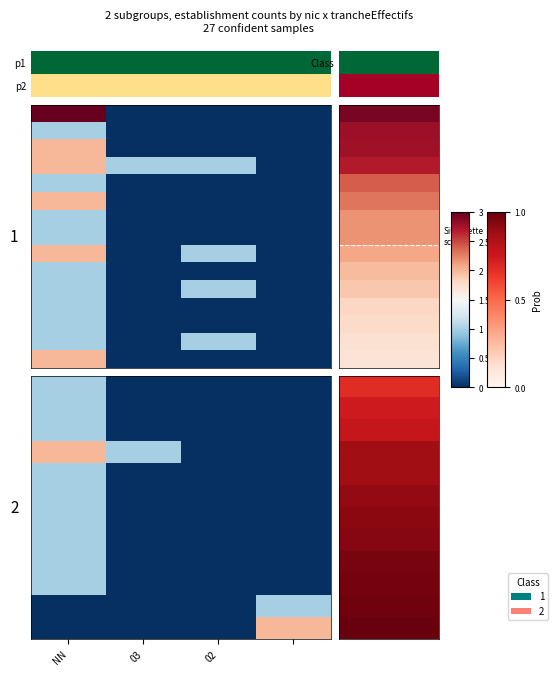

What is the spread (max minus min) of values at 03?

1